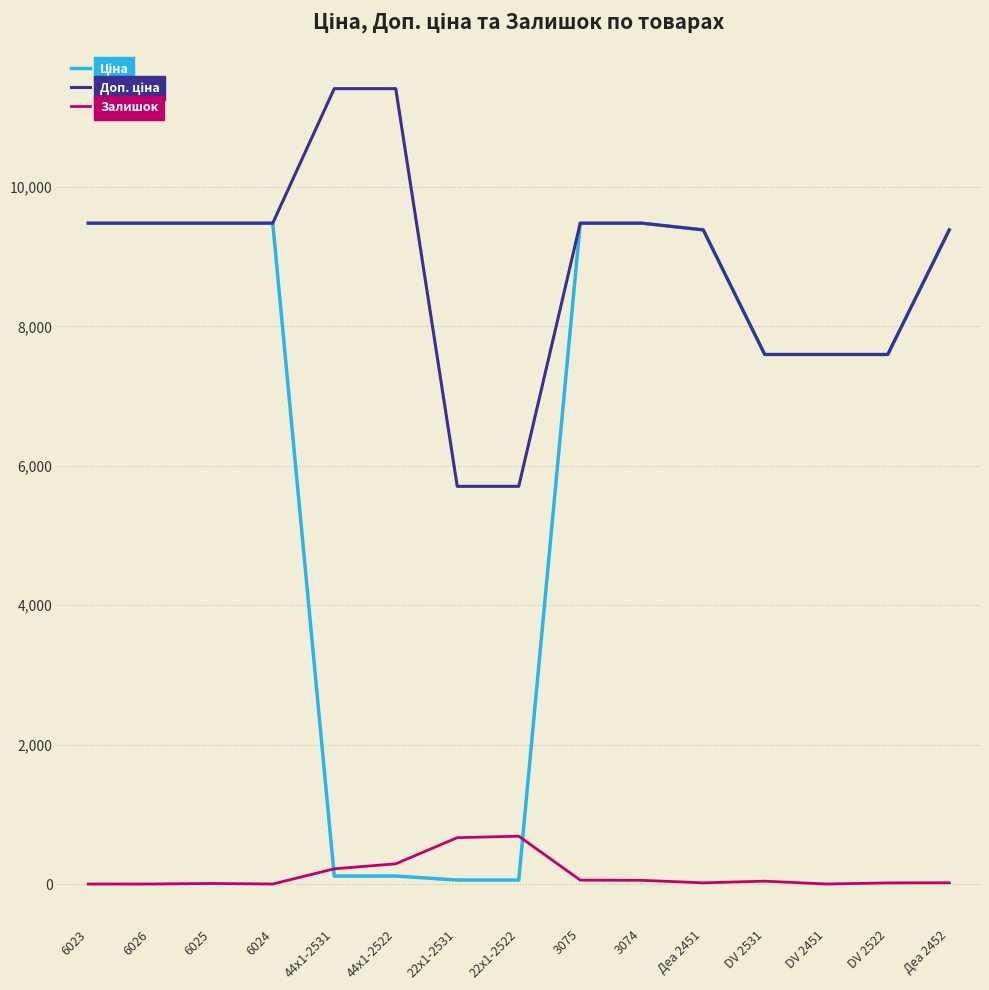

What is the greatest value displayed?

11410.0